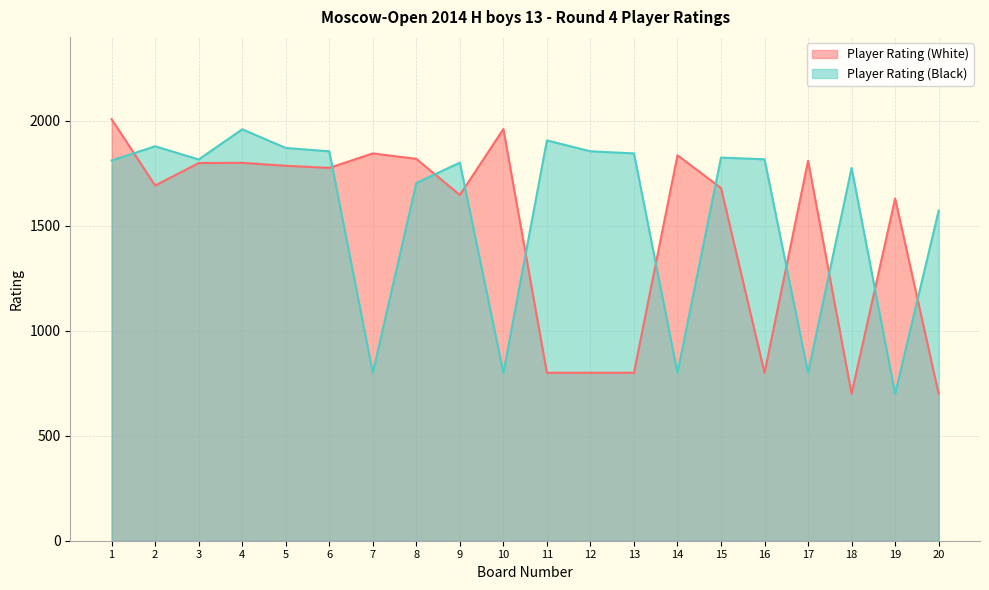

At how many categories does at least one series exceed 761?

20